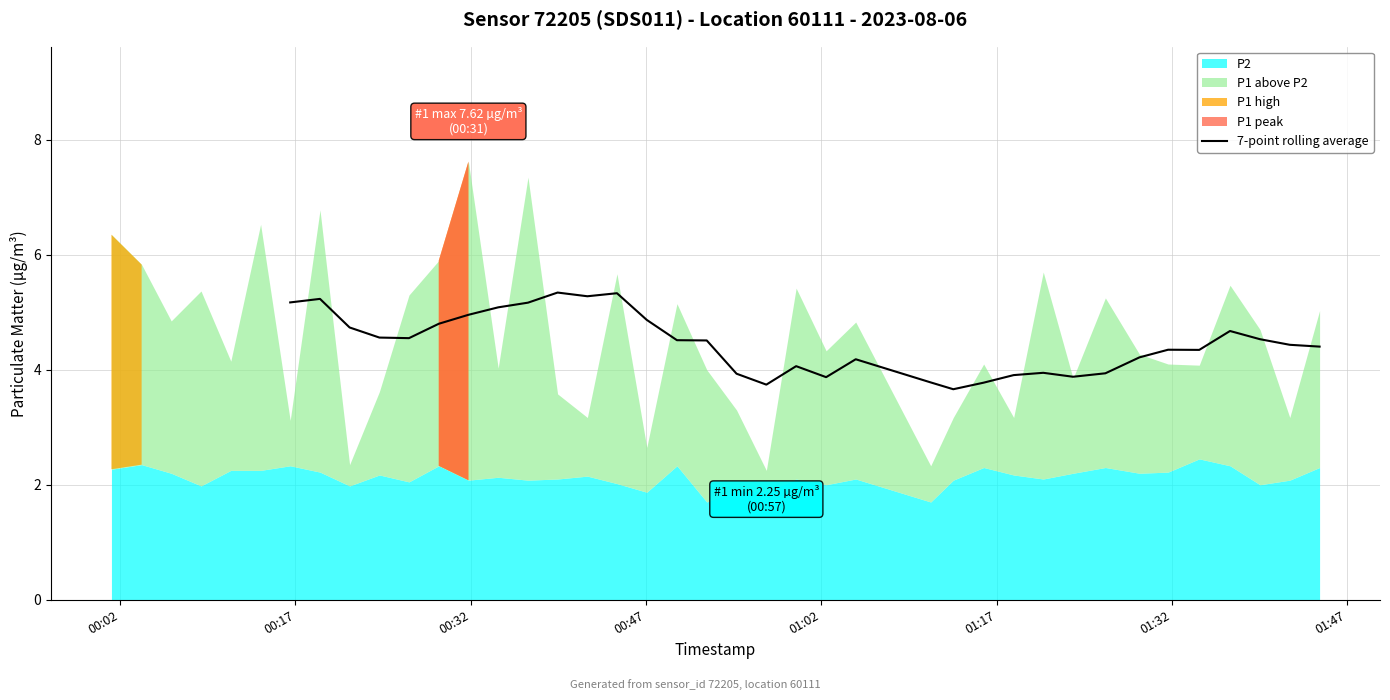

Approximately how many times larger is the value at 30 compared to 20?

1.2